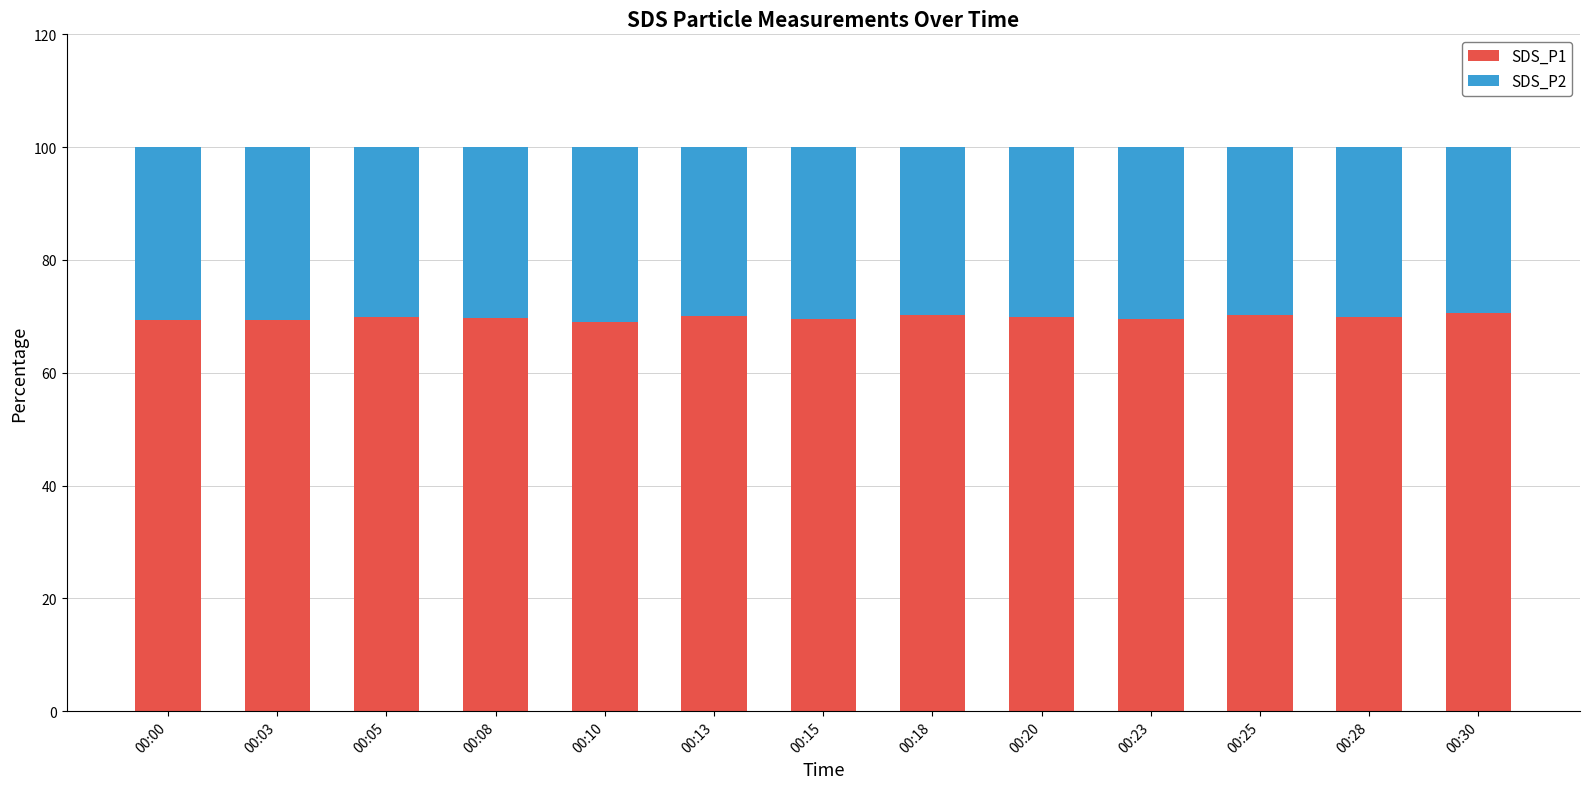

What are all the series names shown in the legend?

SDS_P1, SDS_P2